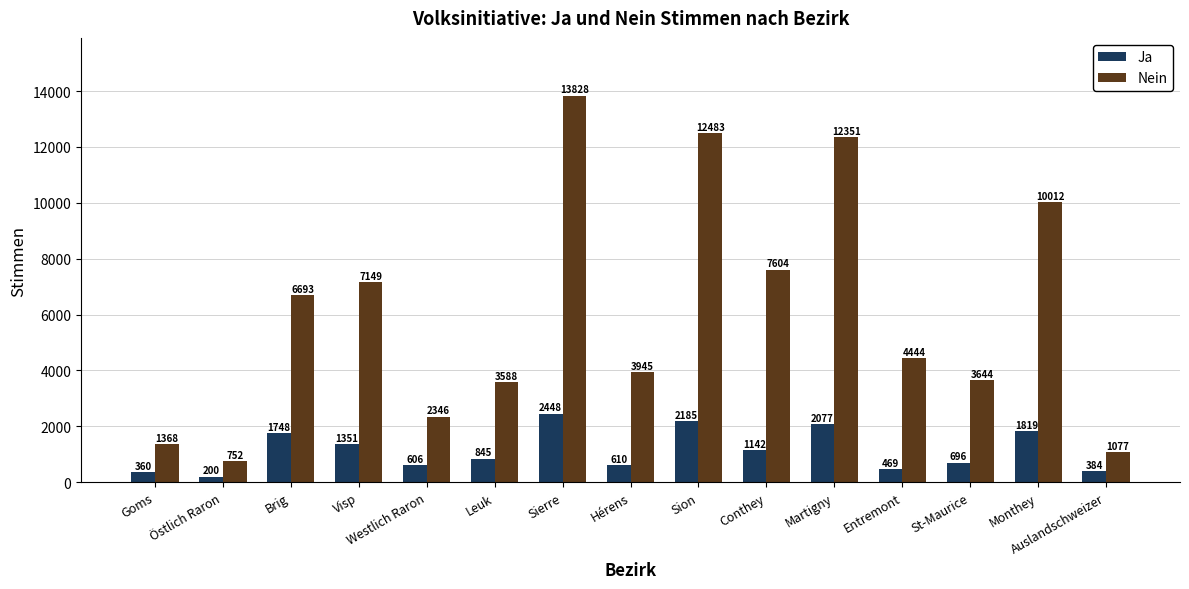

List the series in order of their overall mean, lowest first.

Ja, Nein